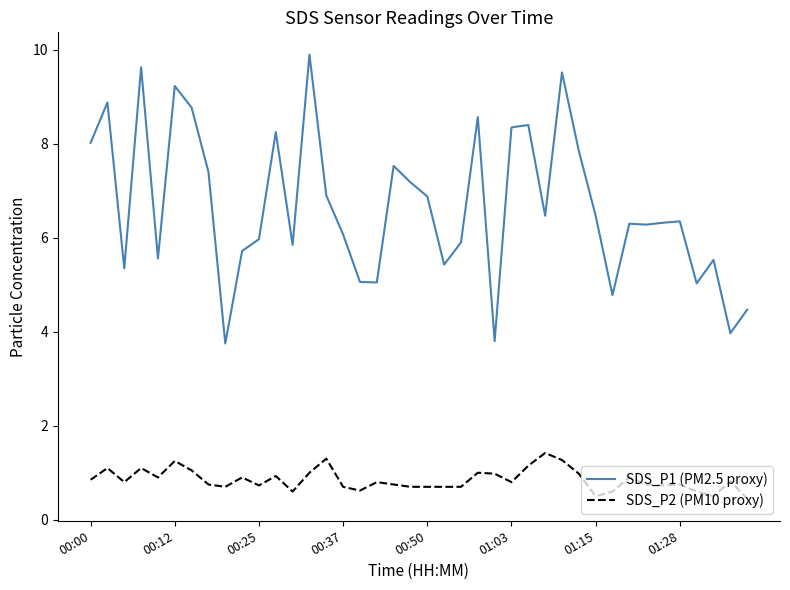

Does the chart display data point markers on the line(s)?

No